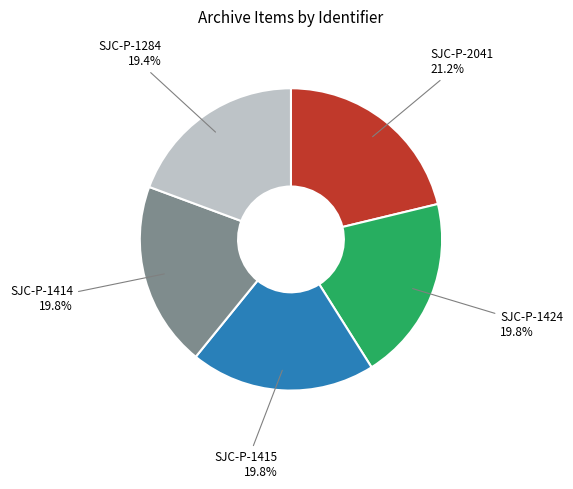

To the nearest percent, what portion does SJC-P-1415 represent?

20%